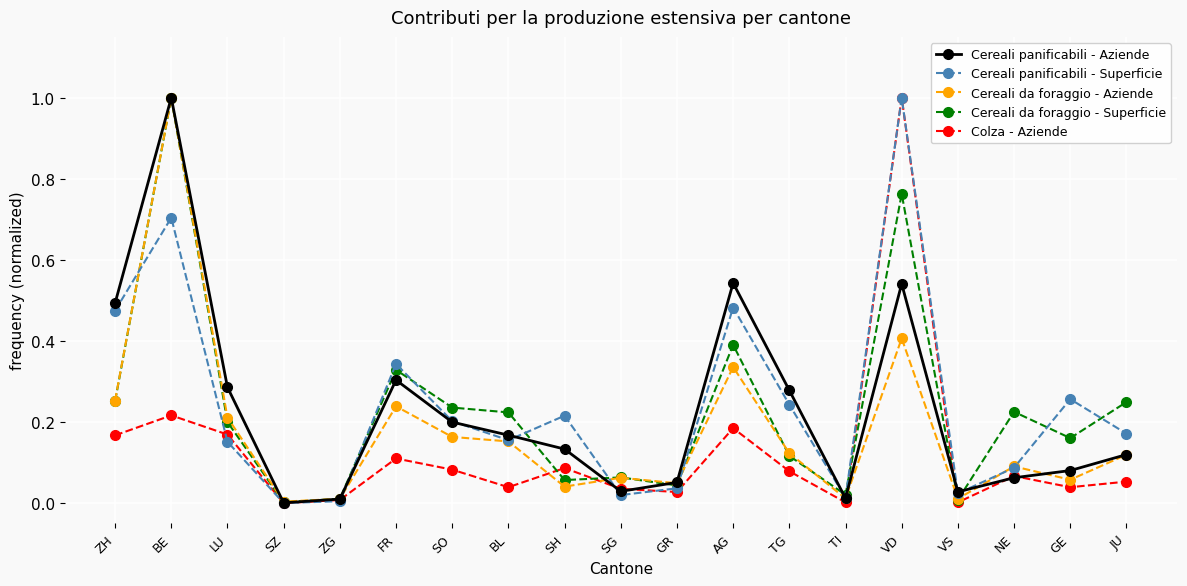

At which category is the sum across all series the highest?

BE